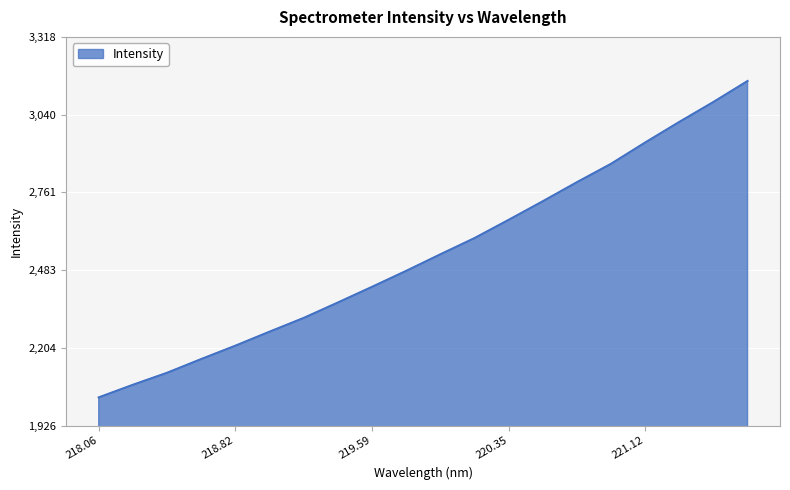

What is the minimum value shown in the chart?

2027.6